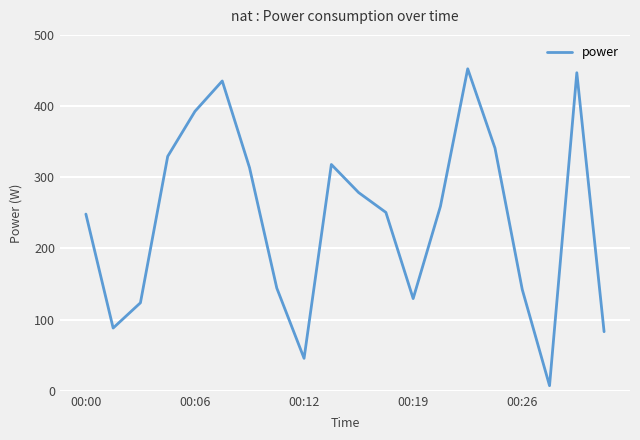

What is the difference between the maximum and minimum values?

445.2